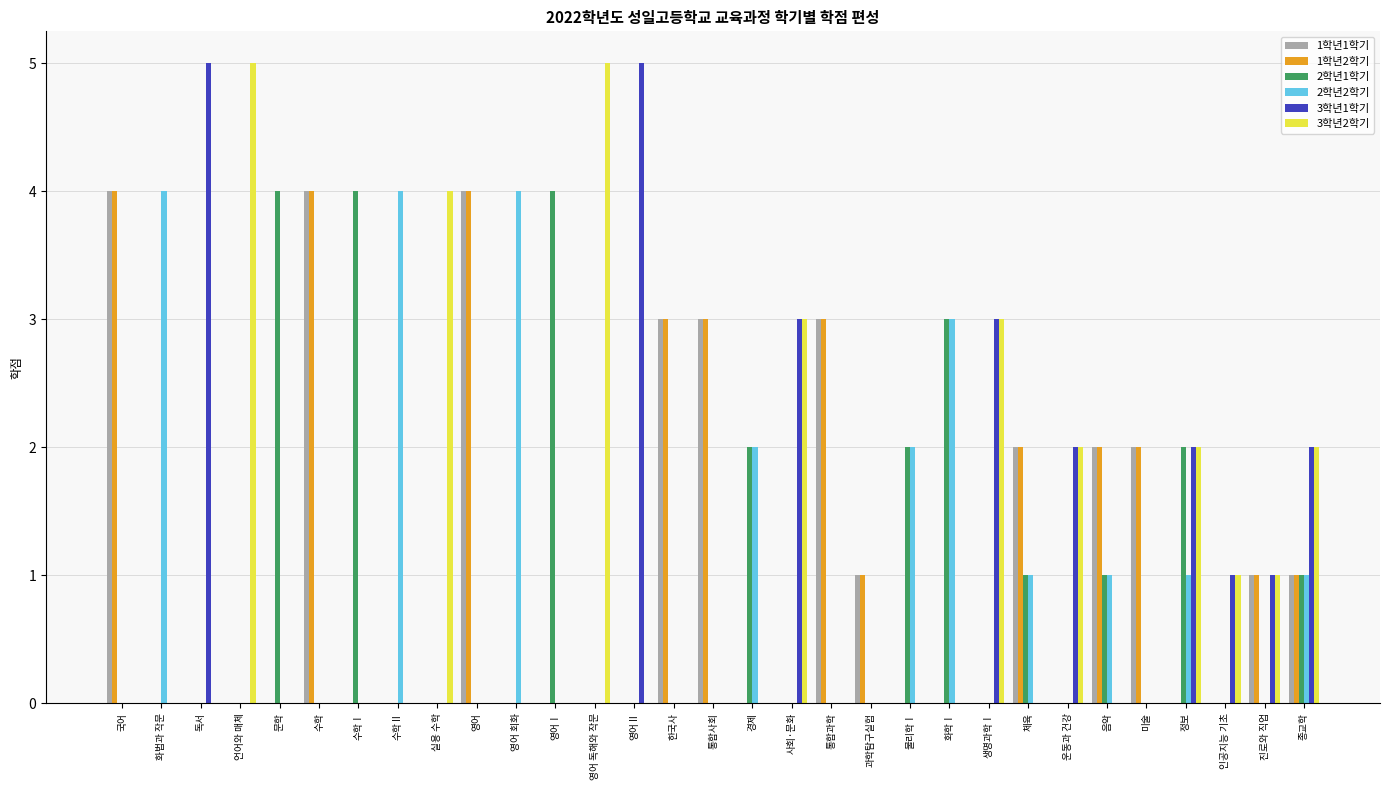

What is the maximum value shown in the chart?

5